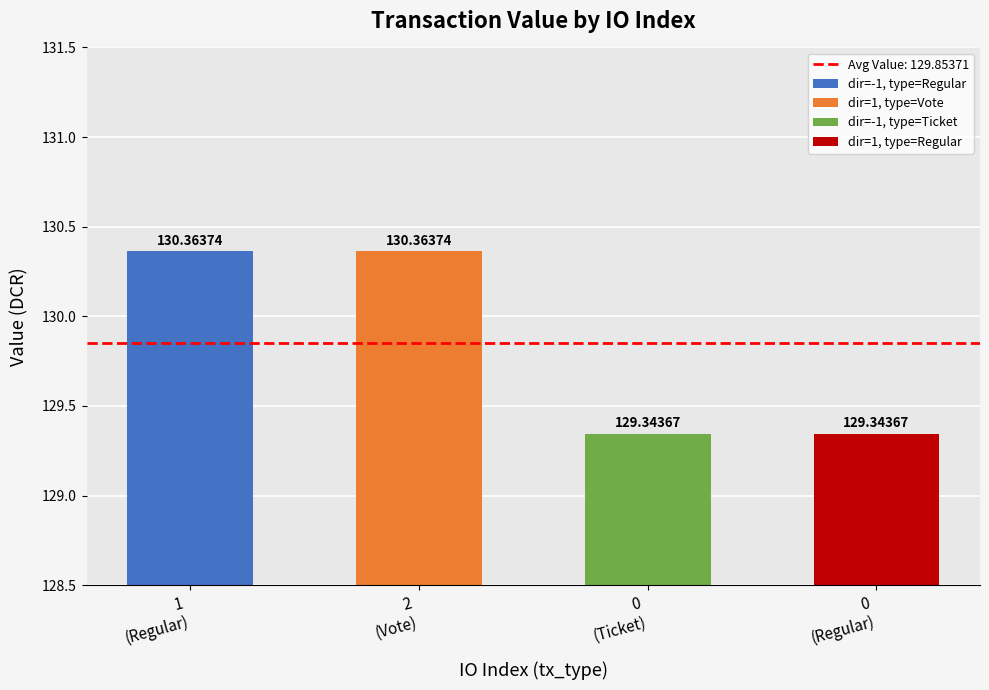

Between 1 and 0, which is larger?

1